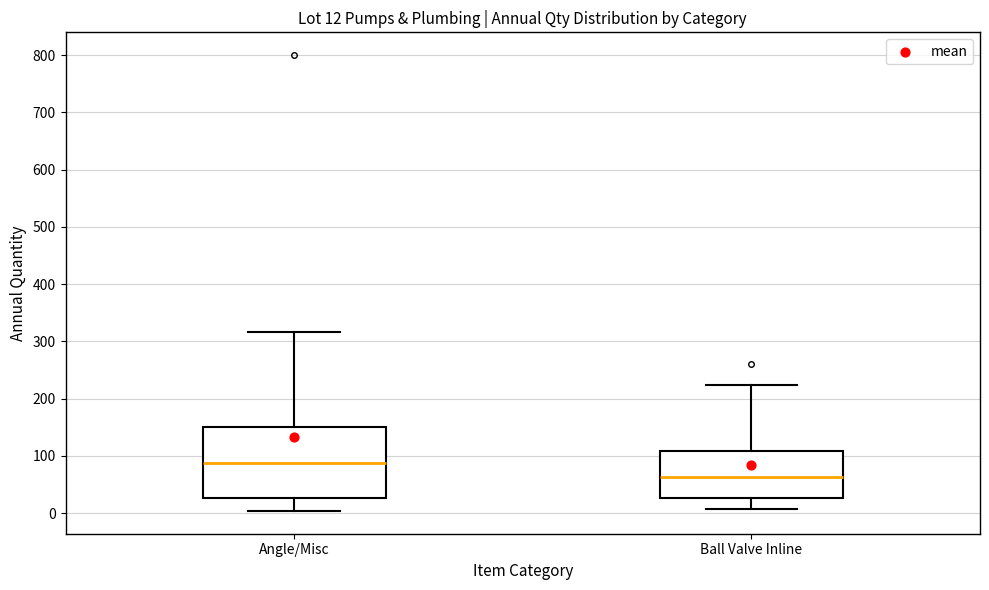

Comparing the boxes themselves (not the whiskers), which one is the tallest?

Angle/Misc